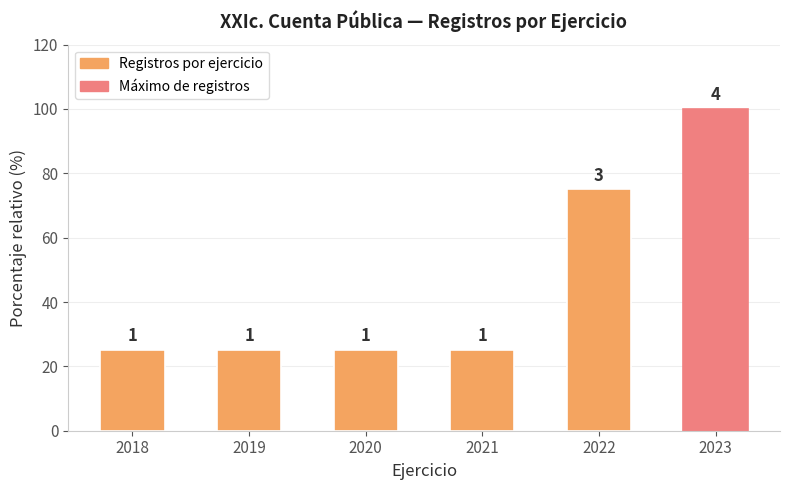

What is the smallest value displayed?

25